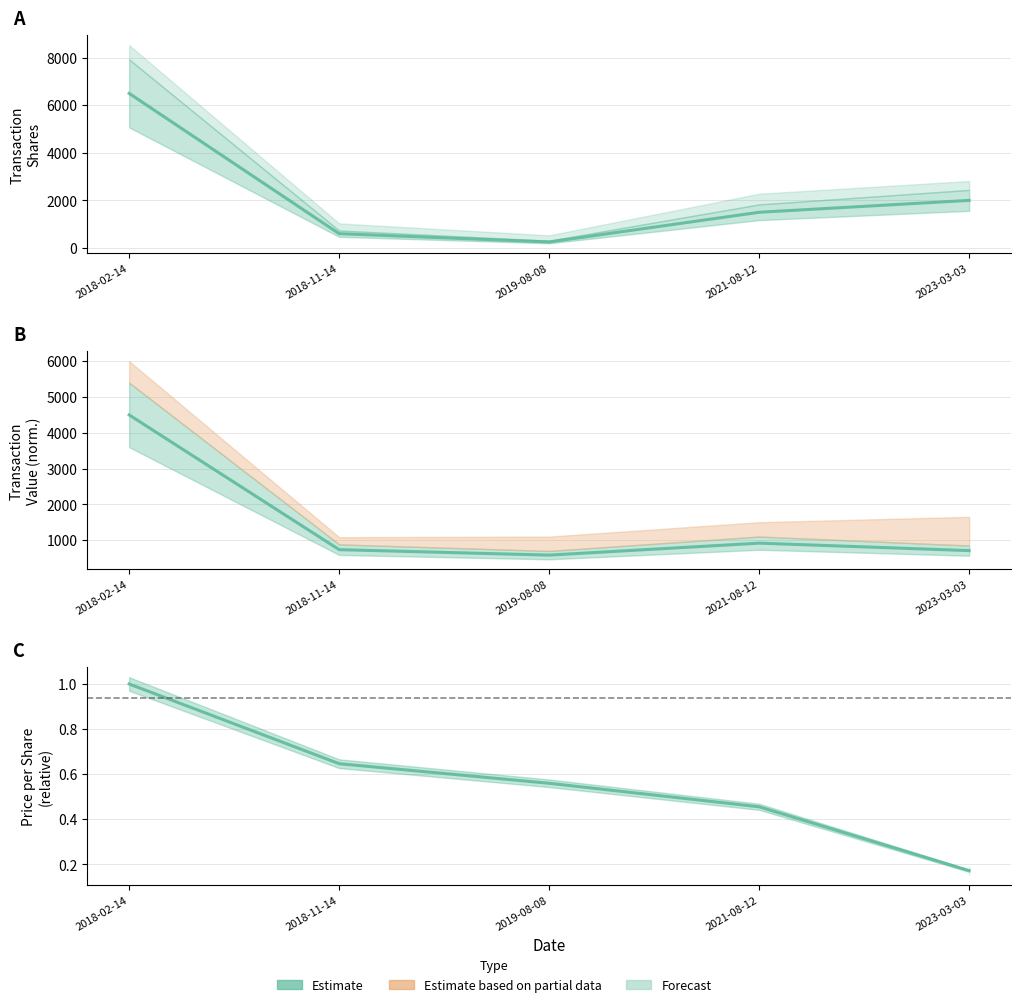

What is the difference between the maximum and minimum values?

0.8